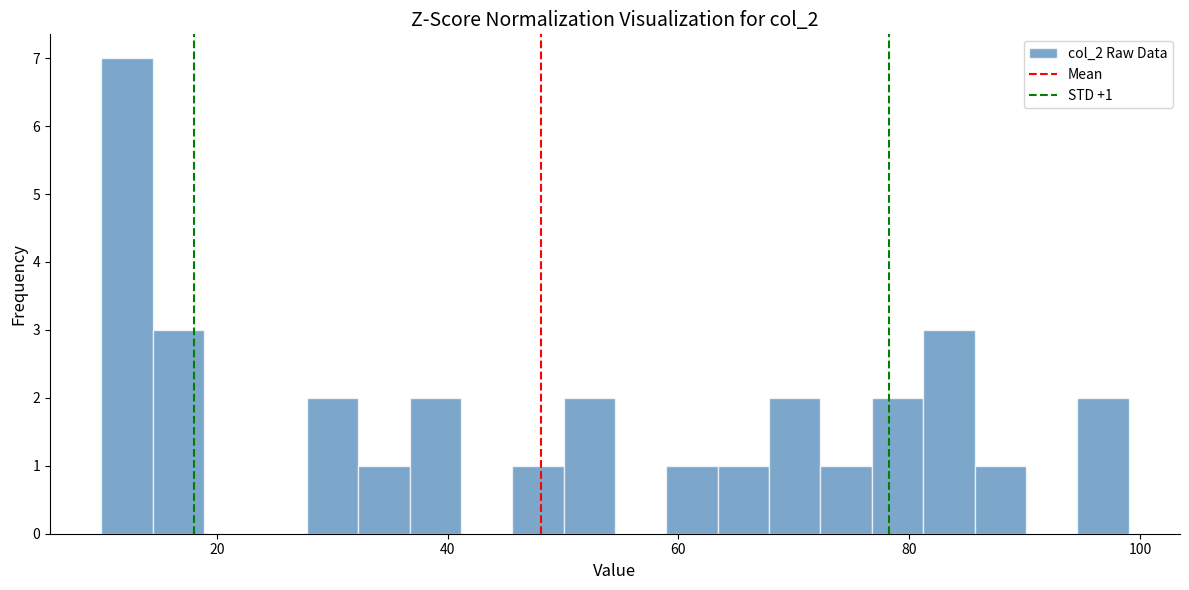

Read against the x-axis, roughly where is the centre of the tallest bar?

12